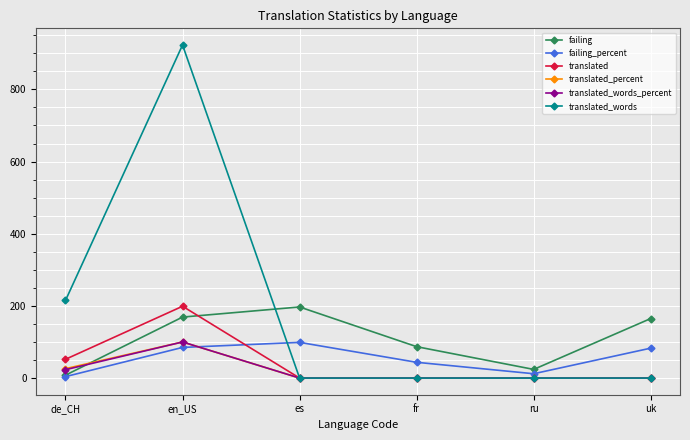

How many translated values are between 0 and 52?

5